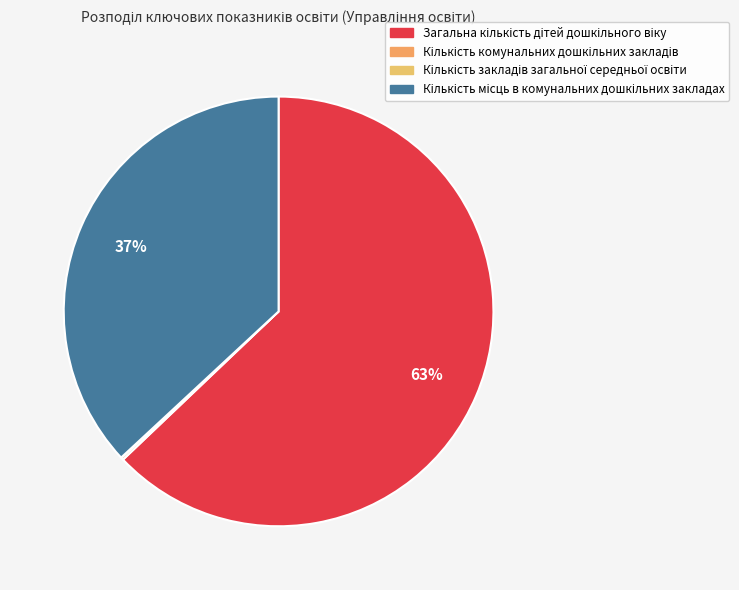

How many segments does this pie chart have?

4